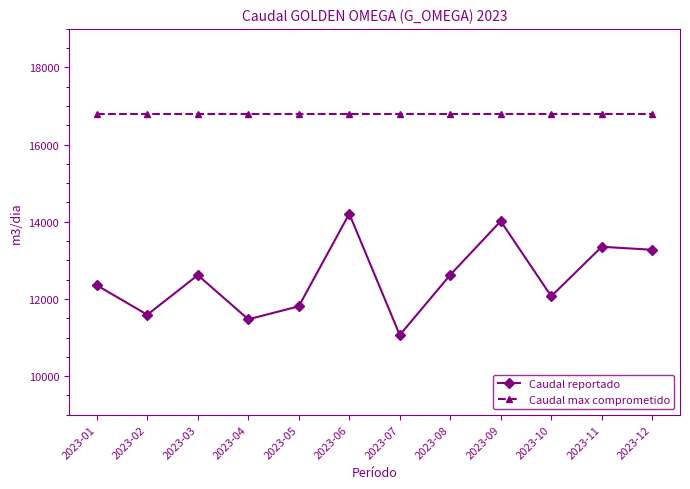

What is the spread (max minus min) of values at 2023-11?

3448